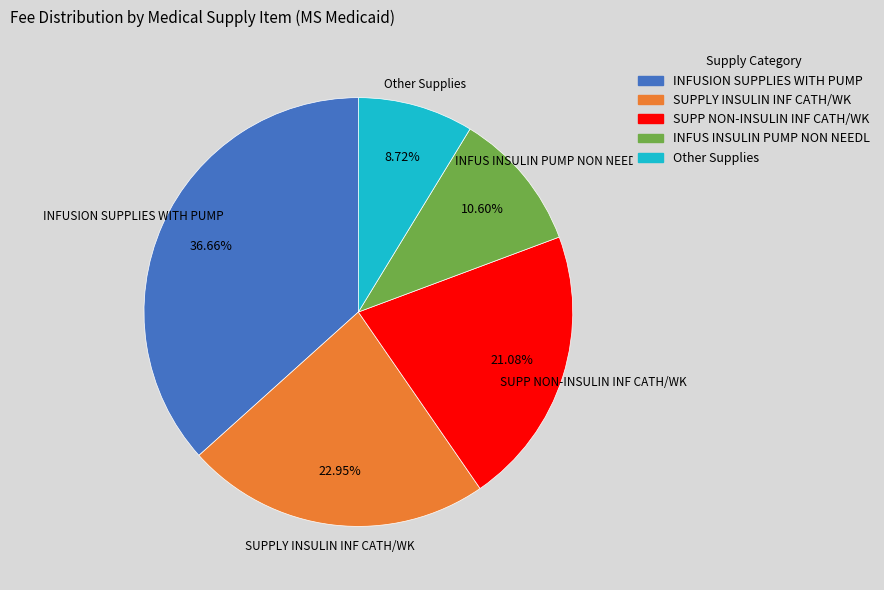

Is there any slice that represents more than half of the pie?

No